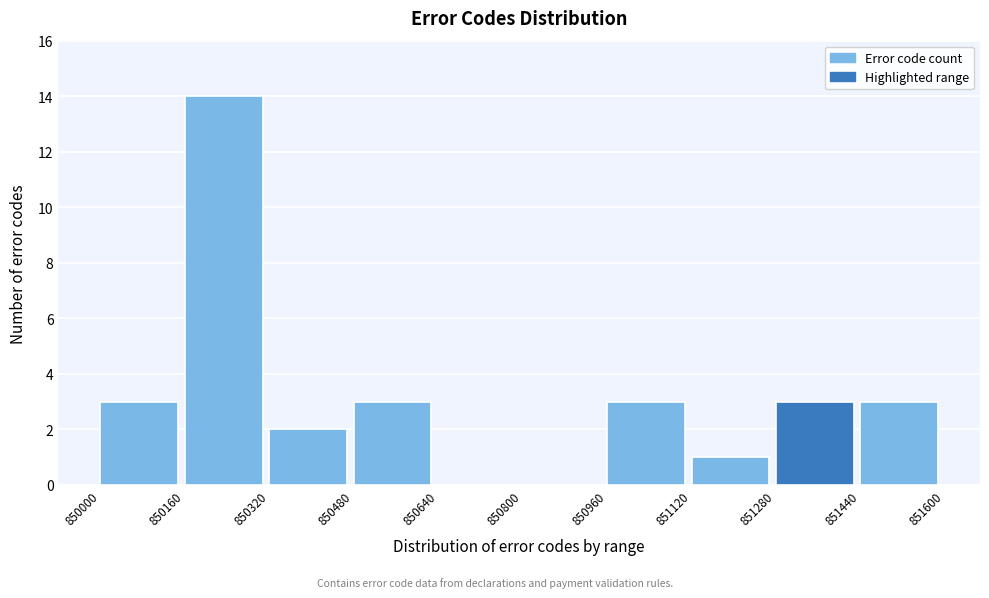

Reading left to right, transcribe this chart: for each bar, give the range it covers on the x-axis and its height. The values are not printed on the chart, so give them approximately, as read against the axis.

850000 to 850160: 3
850160 to 850320: 14
850320 to 850480: 2
850480 to 850640: 3
850640 to 850800: 0
850800 to 850960: 0
850960 to 851120: 3
851120 to 851280: 1
851280 to 851440: 3
851440 to 851600: 3